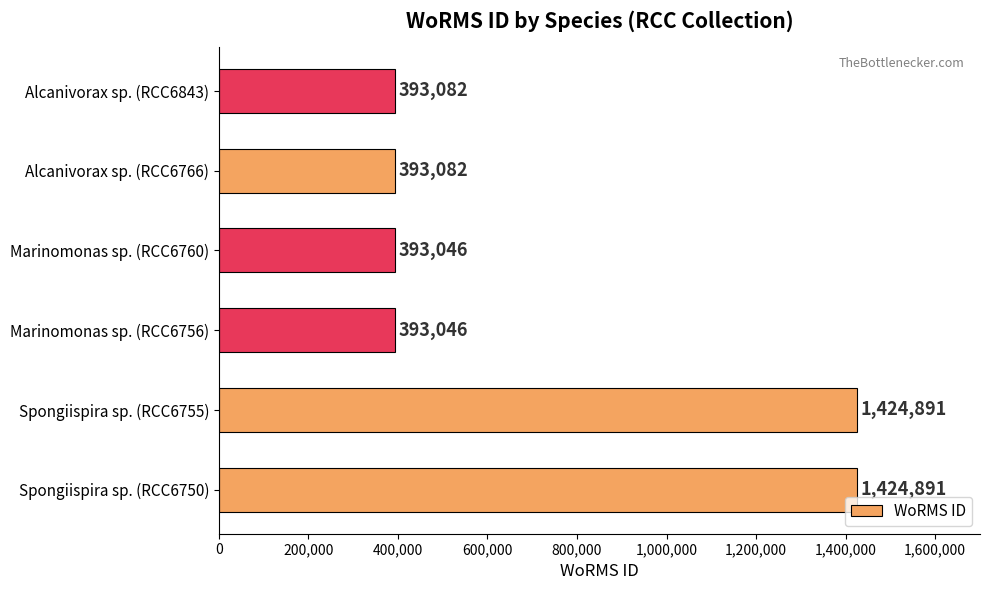

What is the ratio of the value at Marinomonas sp. (RCC6756) to the value at Alcanivorax sp. (RCC6766)?

1.0